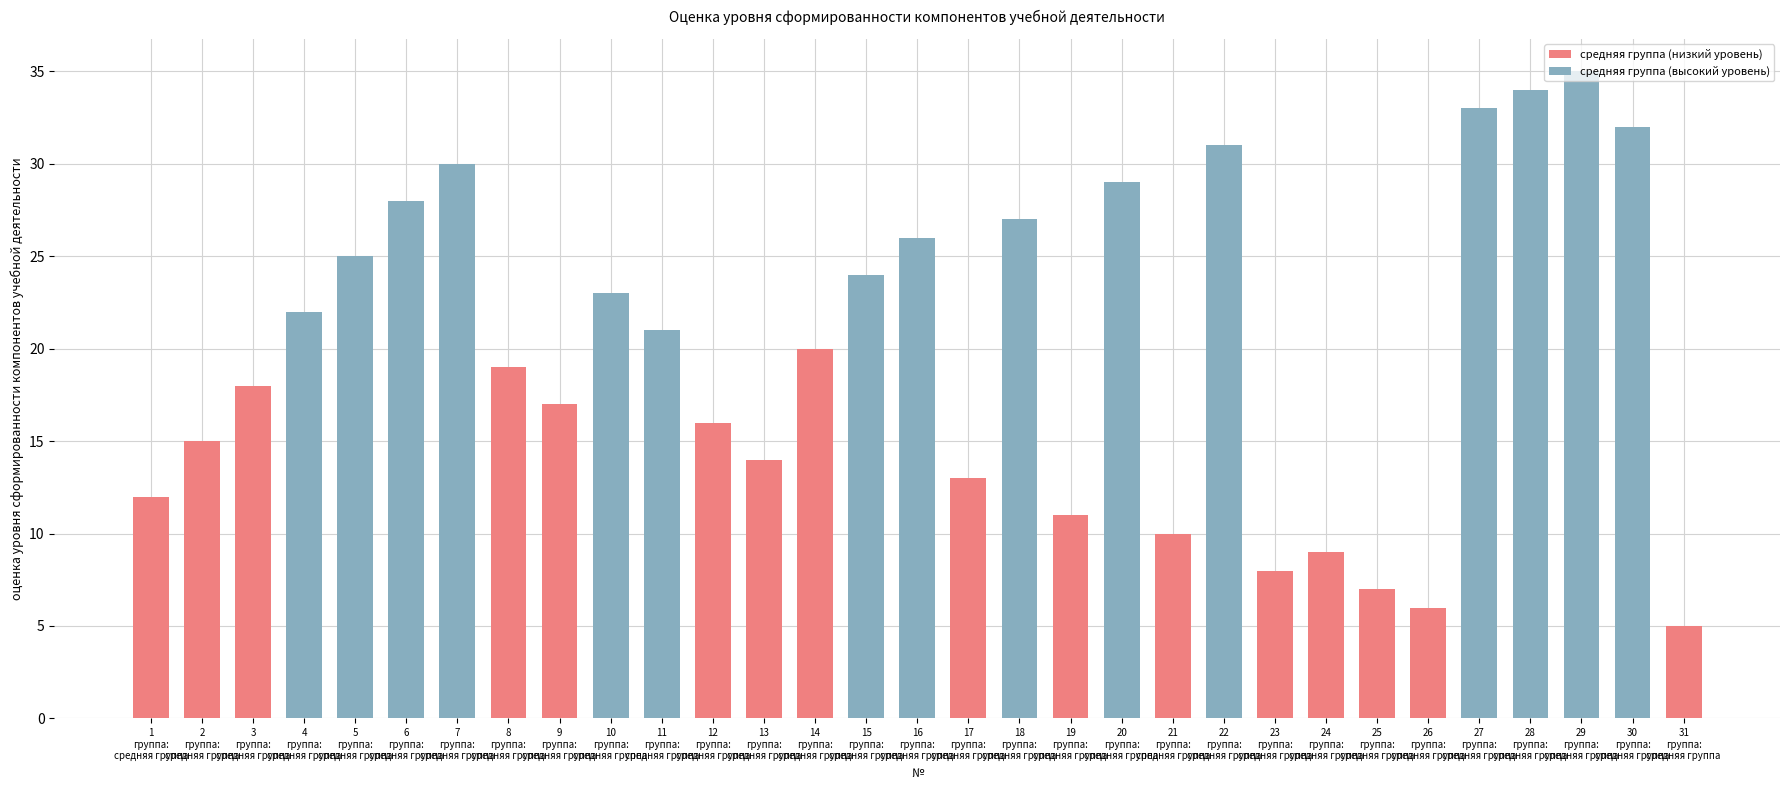

Reading left to right, transcribe all the data shown in this chart.

12	15	18	22	25	28	30	19	17	23	21	16	14	20	24	26	13	27	11	29	10	31	8	9	7	6	33	34	35	32	5